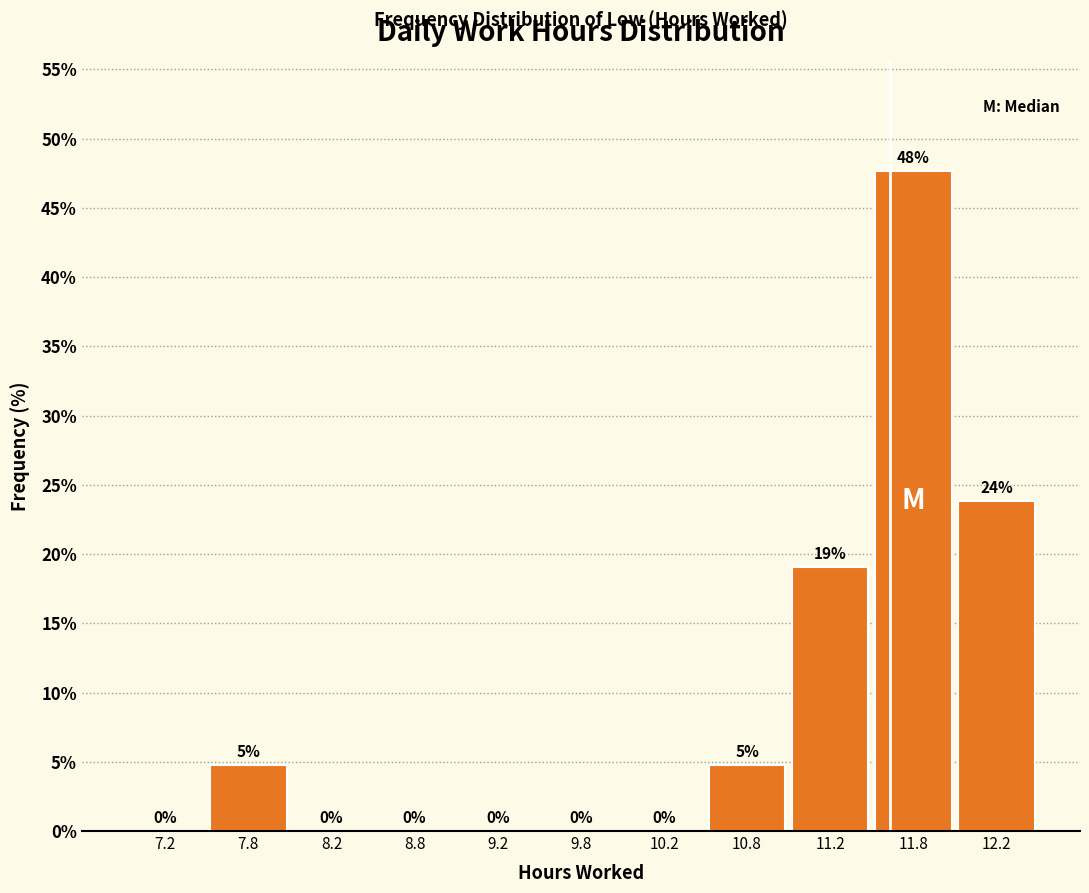

Over which range of the x-axis is the bar tallest?

11.5 to 12.0